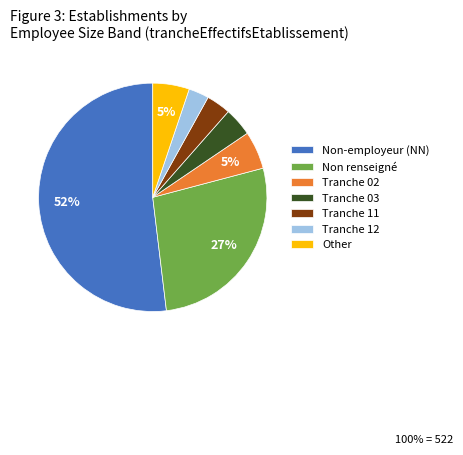

Combined, do Tranche 02 and Tranche 11 account for over 50%?

No